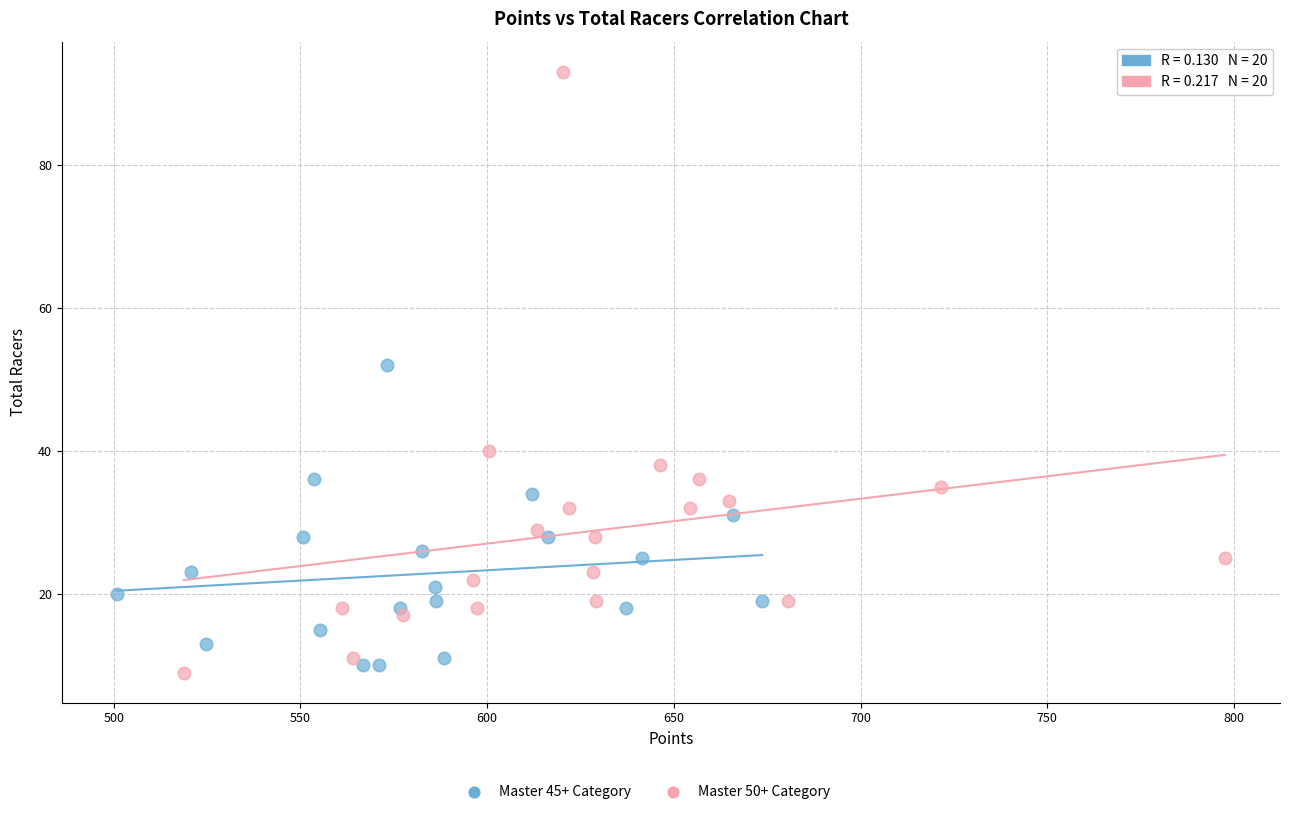

Which series has the largest Y range (max minus min)?

Master 50+ Category